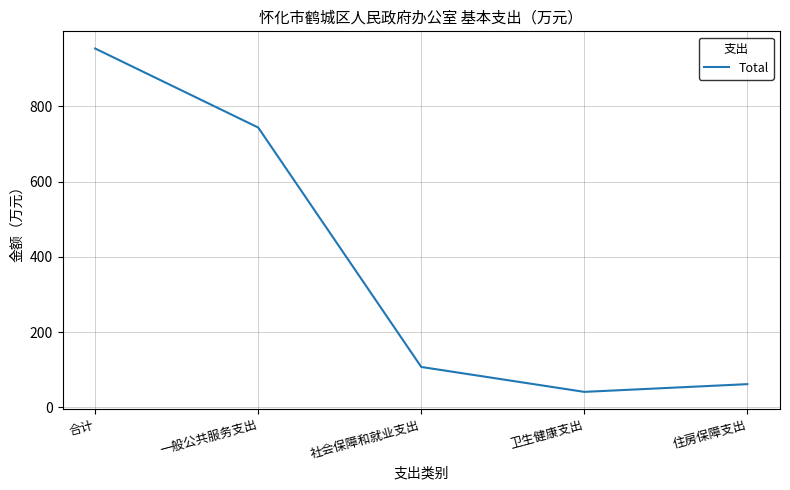

What is the average value?

381.5